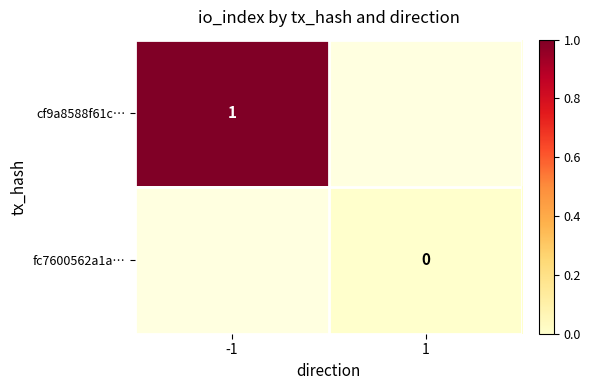

The value of cf9a8588f61c… at -1 is 1. True or false?

True